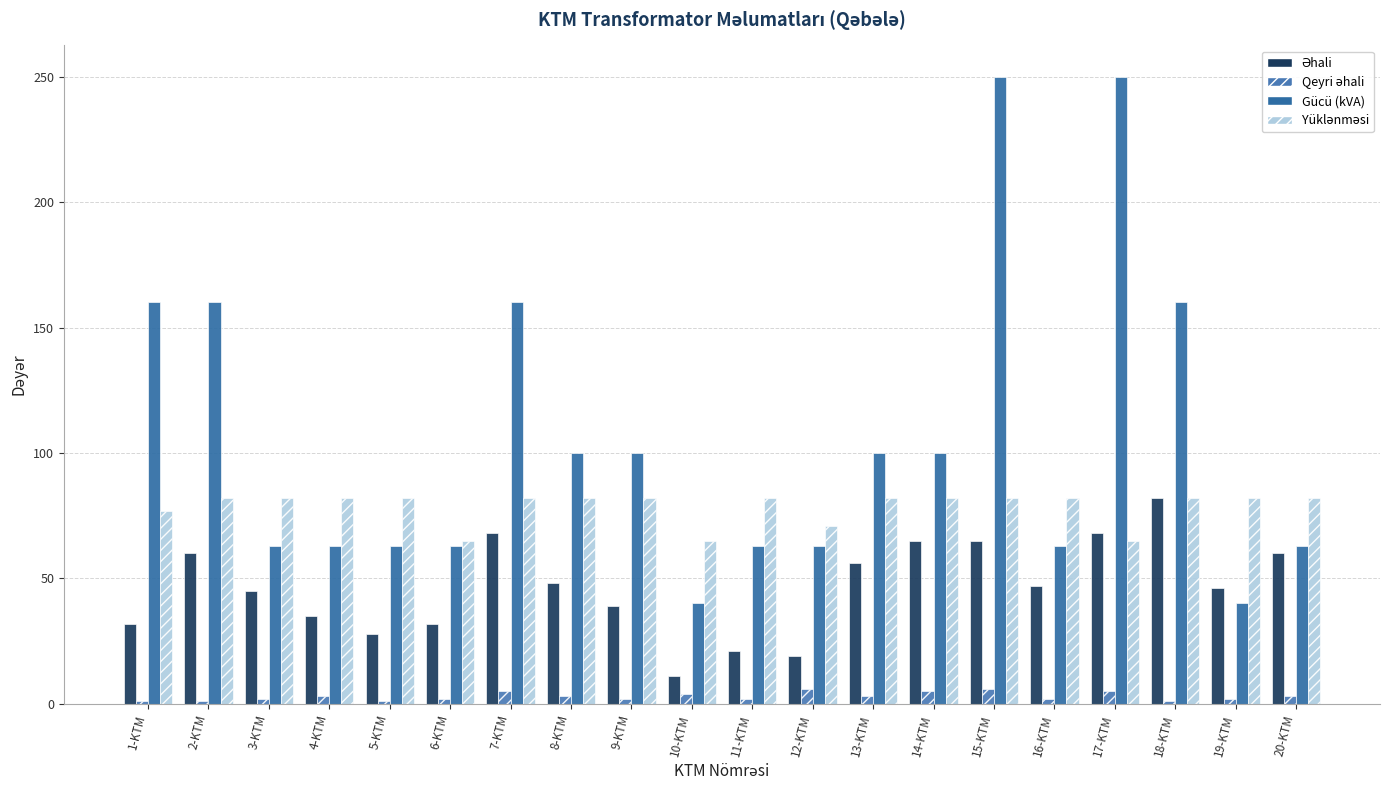

How many bars are there in total?

80